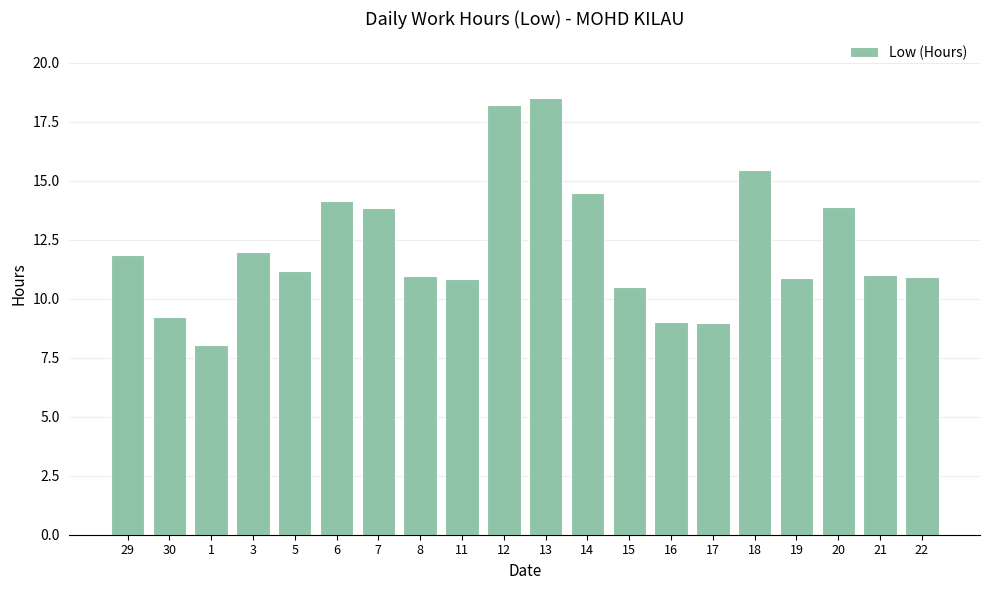

How many bars are there in total?

20